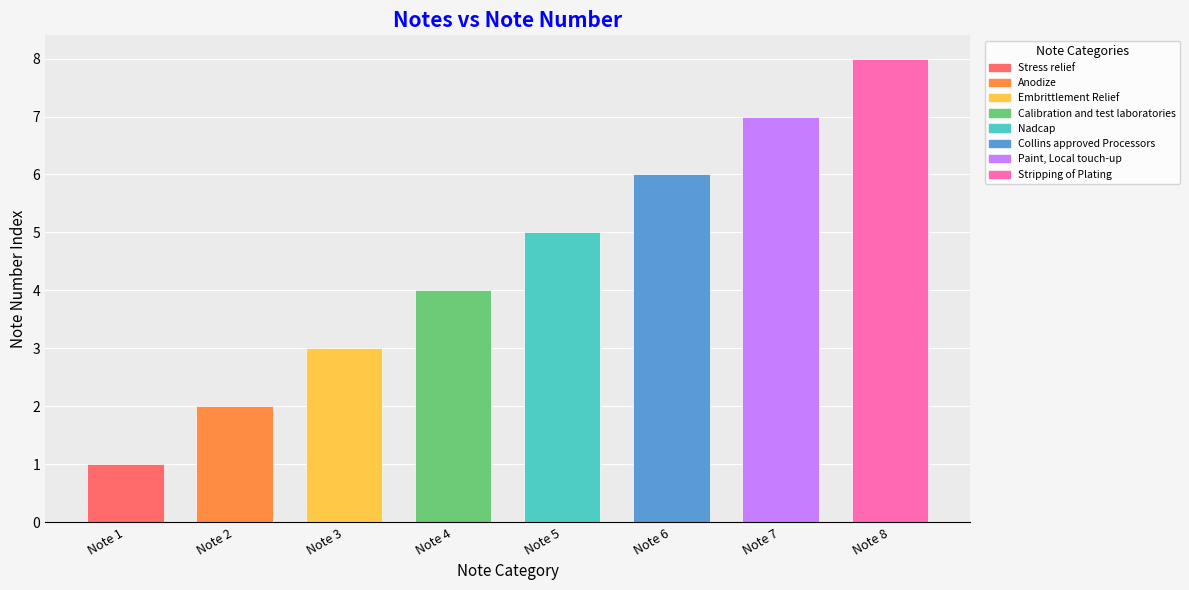

List the labels in order of value, smallest first.

Stress relief, Anodize, Embrittlement Relief, Calibration and test laboratories, Nadcap, Collins approved Processors, Paint, Local touch-up, Stripping of Plating